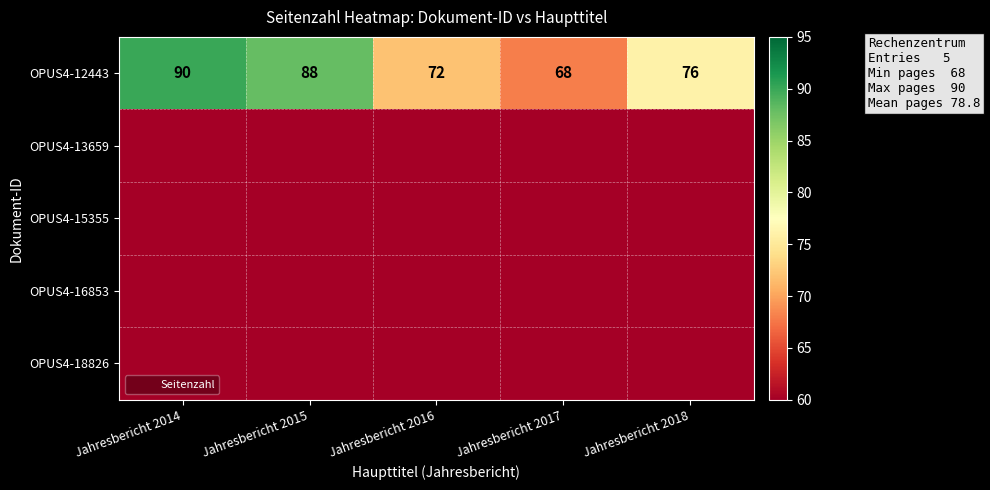

The OPUS4-18826 series shows 0 at Jahresbericht 2017. True or false?

True